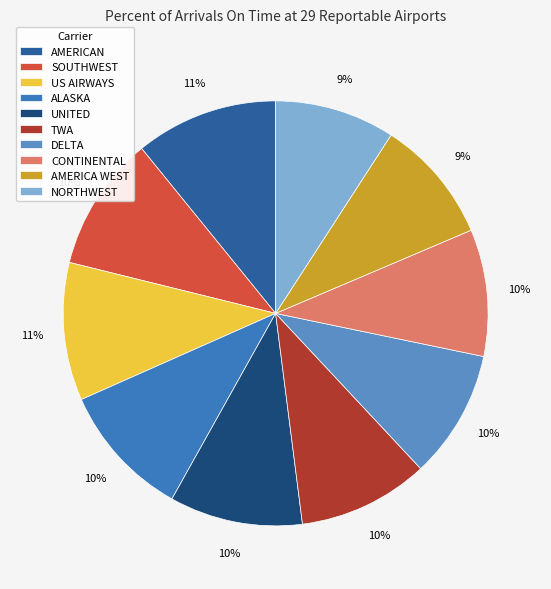

To the nearest percent, what is the difference between the largest and smallest slice percentages?

2%